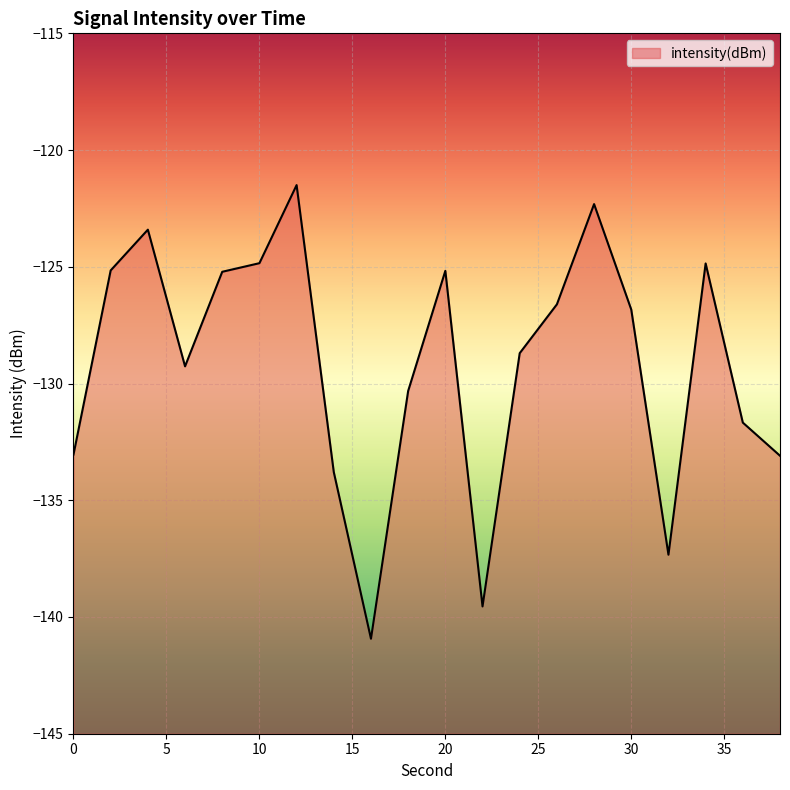

At which label is the value closest to -131?

36